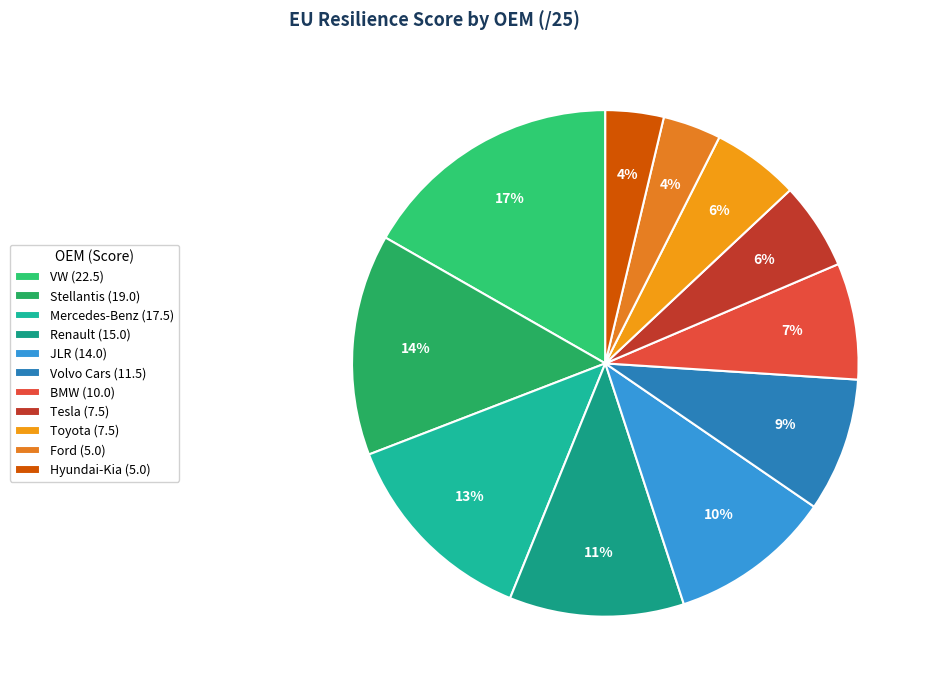

How much of the chart is everything except Stellantis?

85.9%